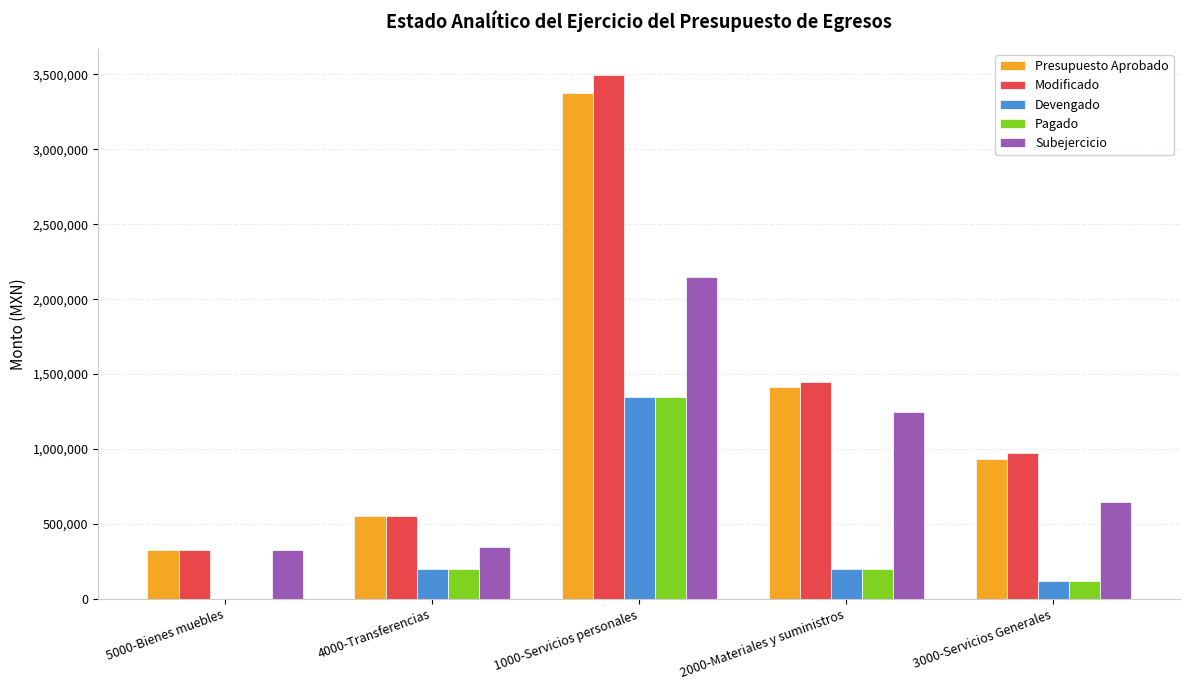

Which category has the highest value across all series?

1000-Servicios personales